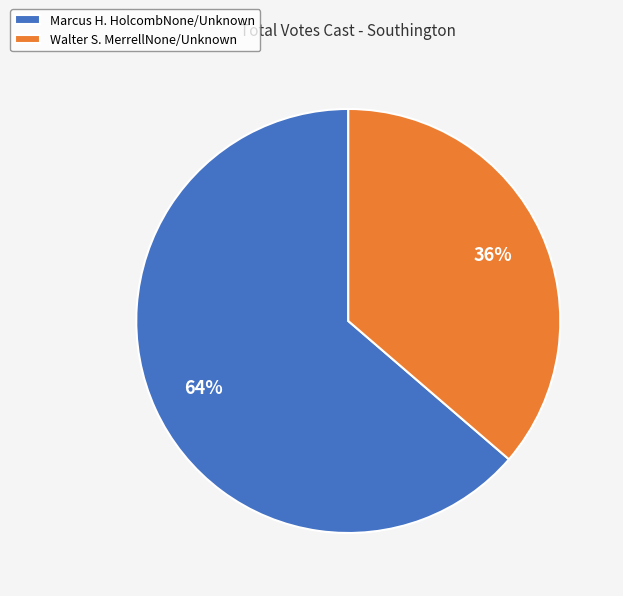

What is the smallest slice in the pie chart?

Walter S. MerrellNone/Unknown